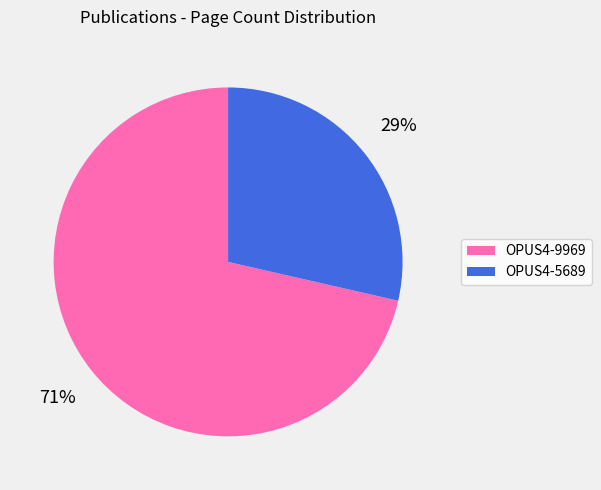

To the nearest percent, what percentage of the pie is OPUS4-9969?

71%